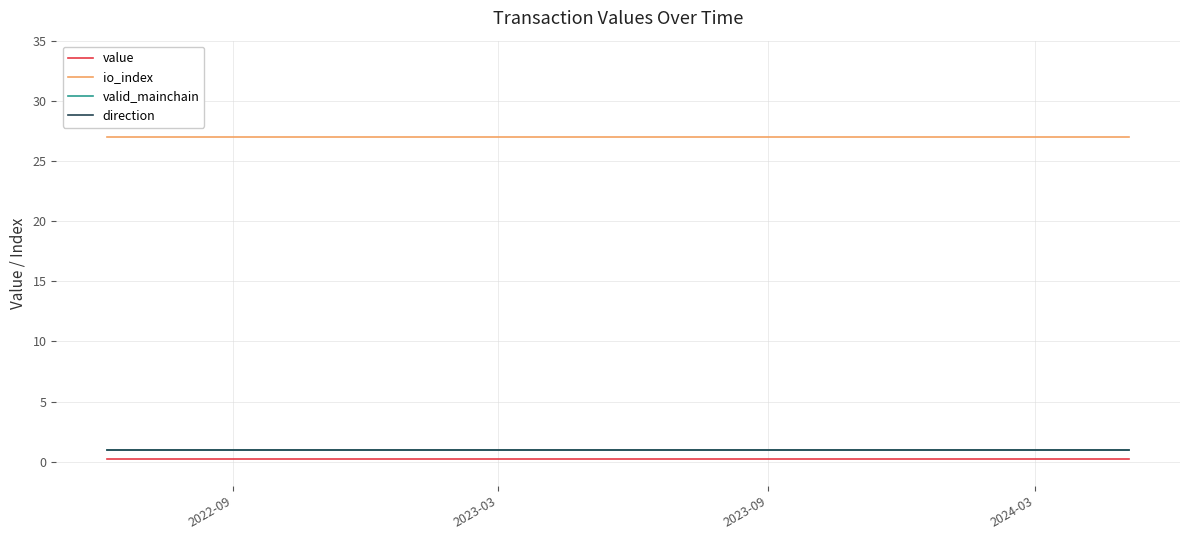

True or false: value and valid_mainchain cross at least once.

False